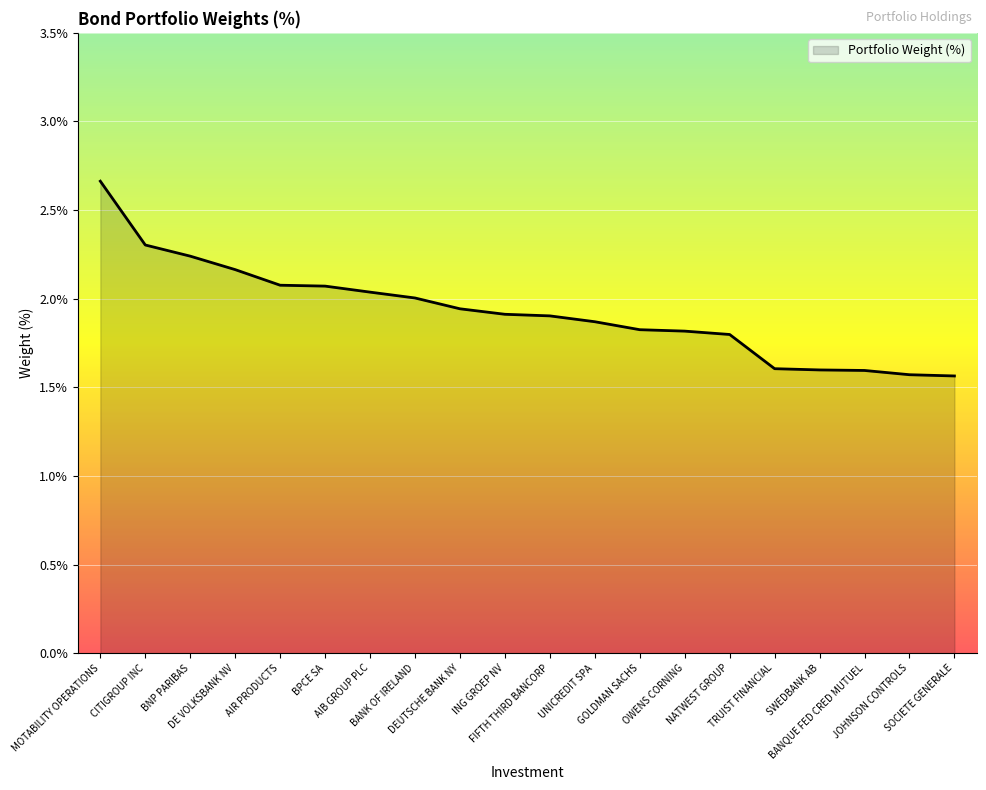

How many lines are shown in the chart?

1